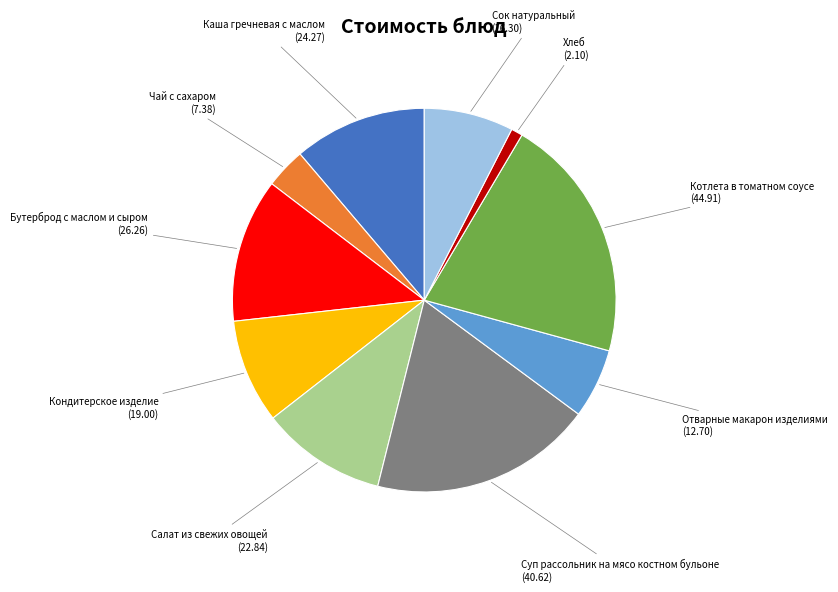

How many slices are in this pie chart?

10